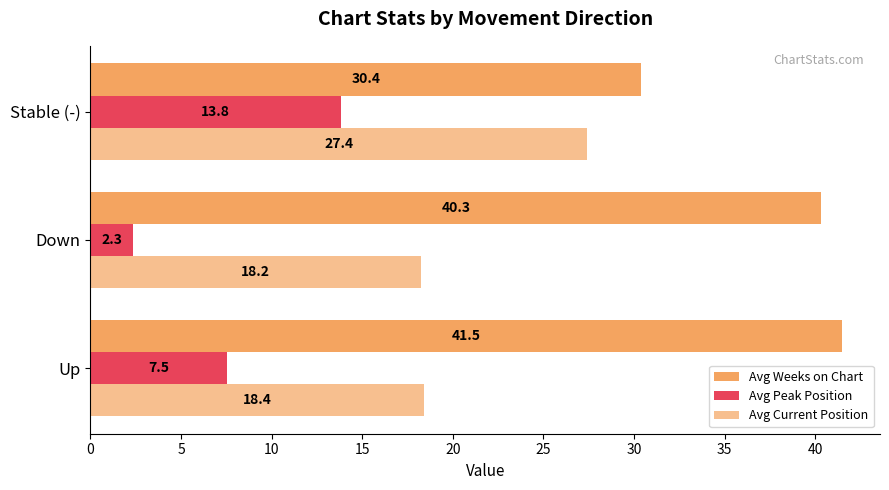

How many data points in Avg Peak Position are less than 7?

1